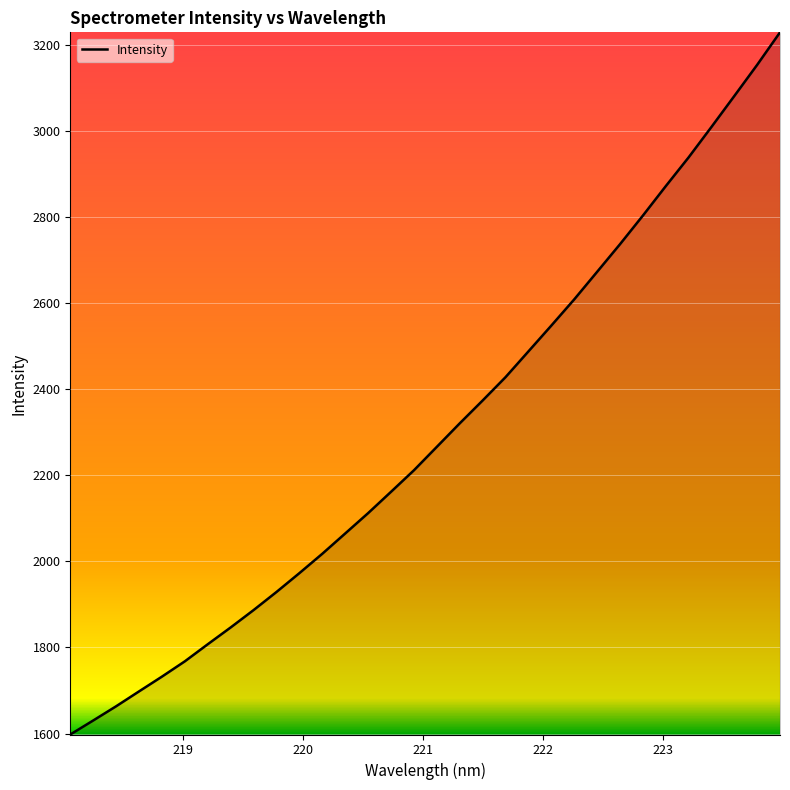

Reading right to left, list all the values displayed in this chart.

3228.5	3152.9	3080.5	3008.6	2937.8	2871.0	2802.6	2736.2	2672.0	2608.1	2547.3	2487.4	2427.5	2373.4	2320.4	2265.8	2211.4	2161.5	2111.9	2064.7	2017.6	1972.6	1928.8	1886.8	1846.5	1807.5	1767.8	1732.2	1697.9	1663.3	1630.3	1597.8